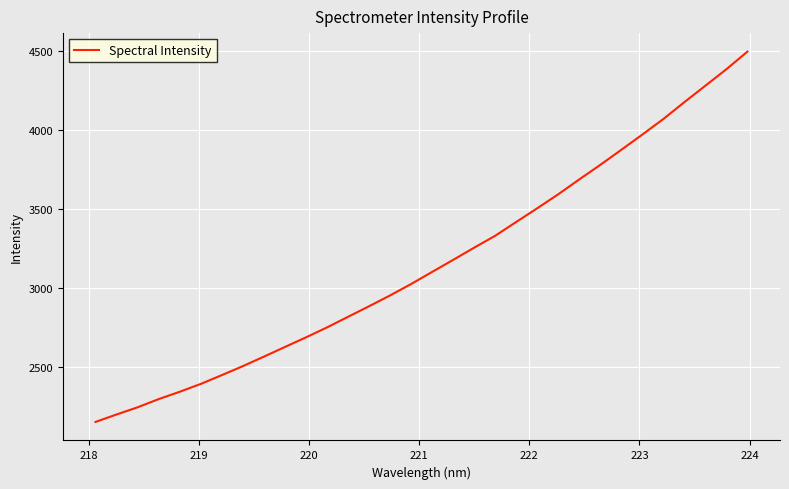

What is the difference between the maximum and minimum values?

2337.3